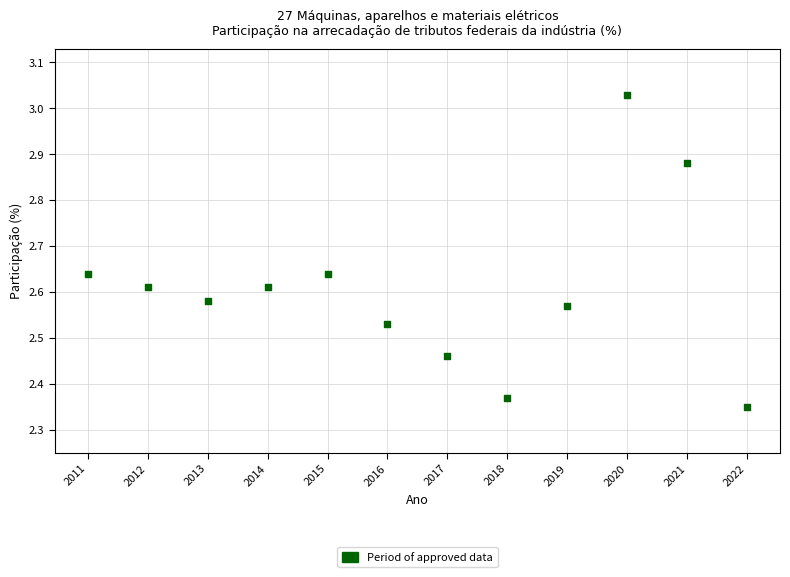

What is the range of Y values (max minus min)?

0.7